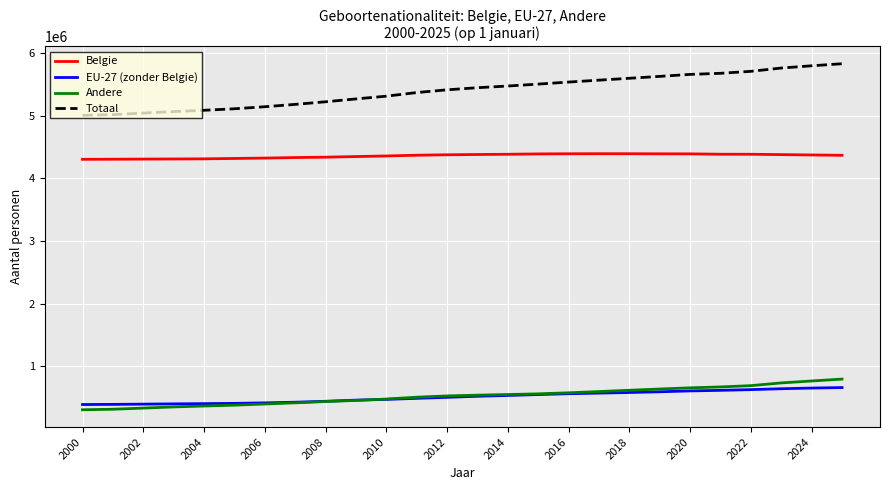

Which series has the largest total across all categories?

Totaal